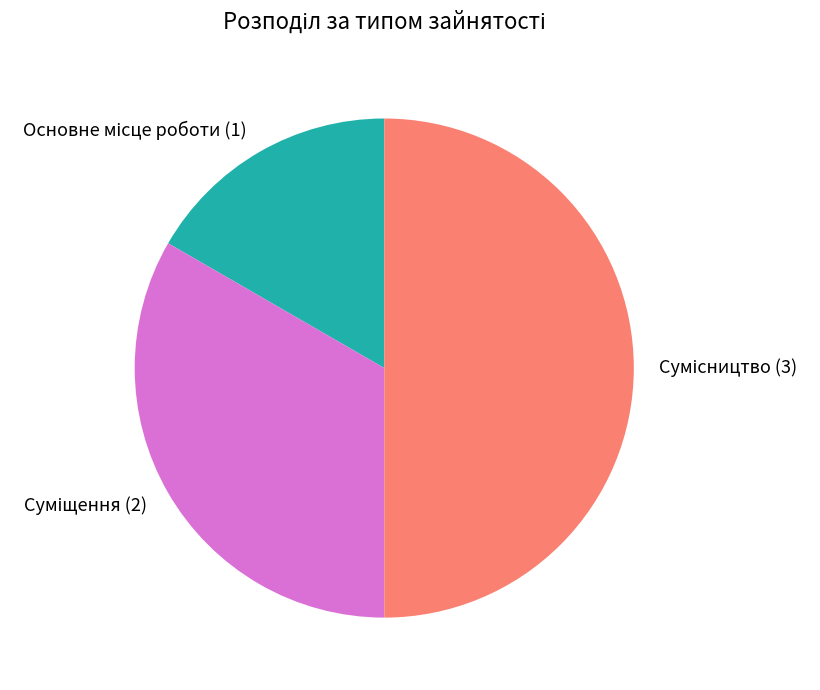

To the nearest percent, what percentage of the pie is Суміщення?

33%